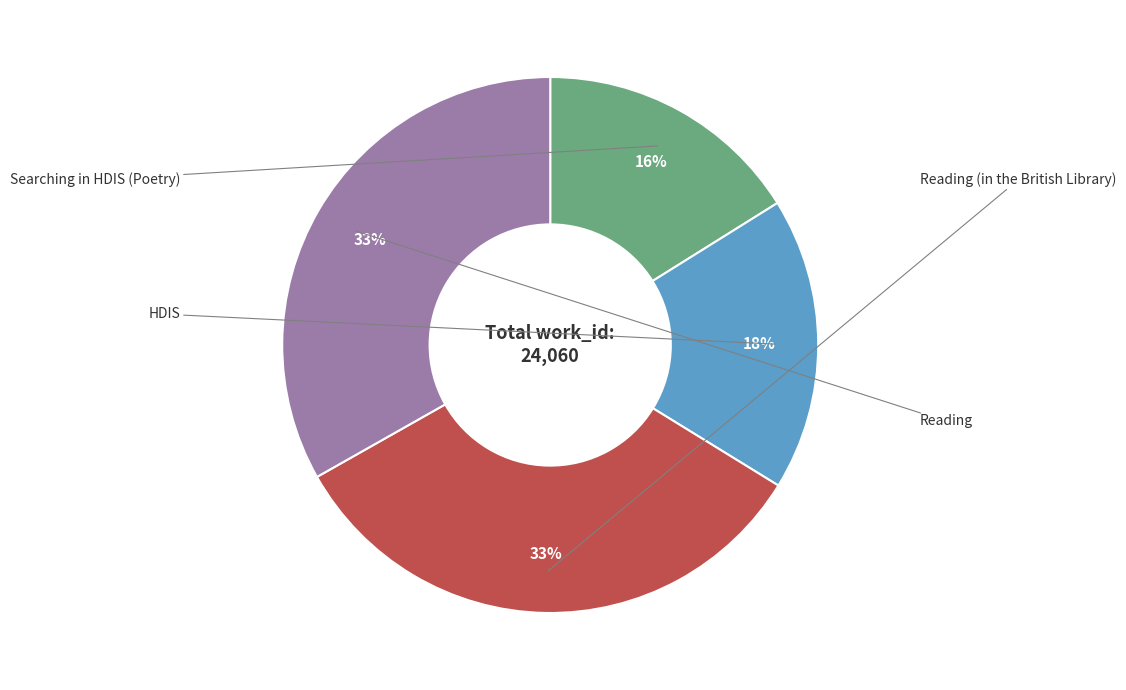

To the nearest percent, what is the average slice percentage?

25%